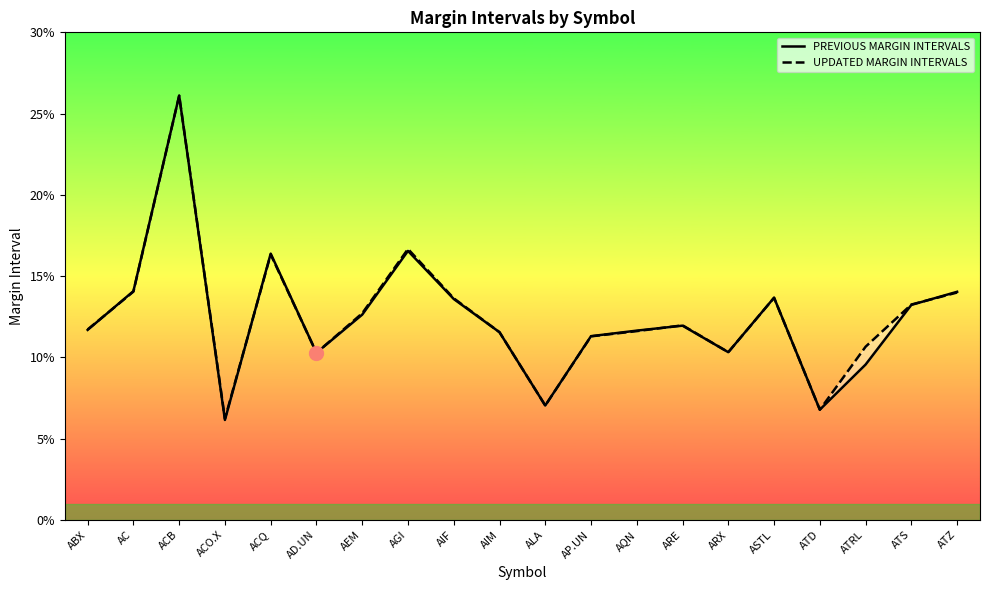

Which series has the largest total across all categories?

UPDATED MARGIN INTERVALS